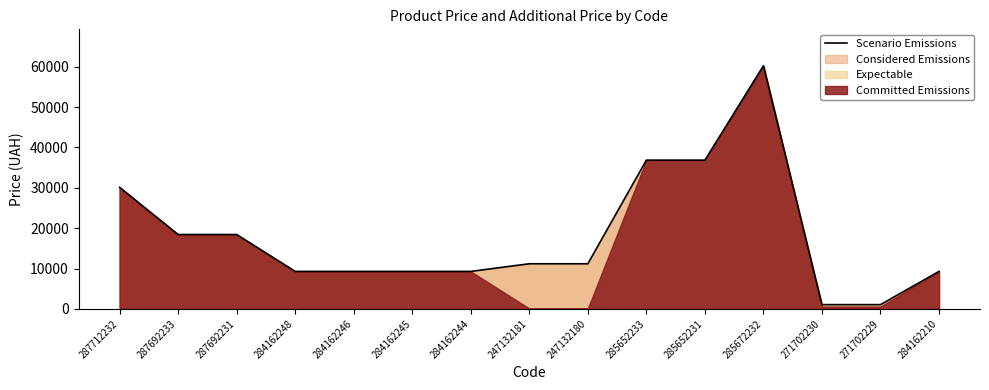

Which has a higher value, 287692231 or 284162244?

287692231